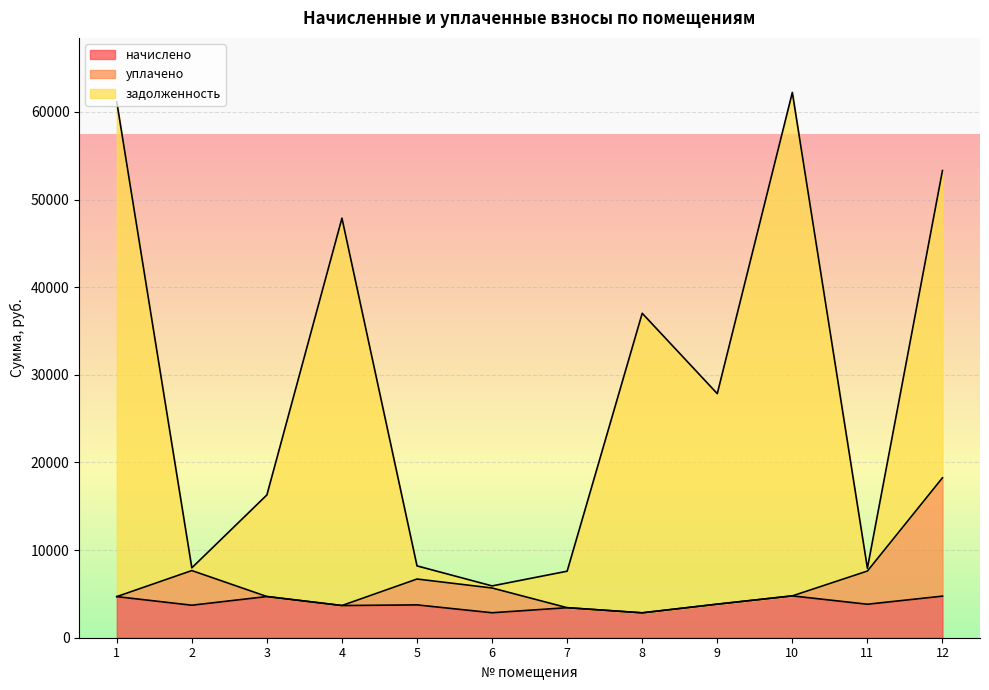

How many interior local peaks does the уплачено series have?

2